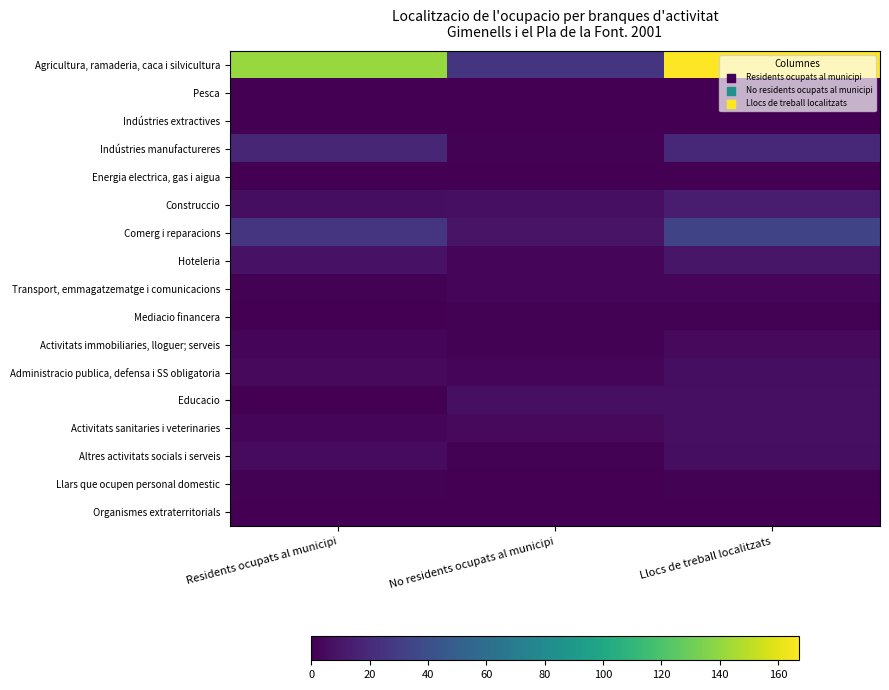

How many distinct data groups are displayed?

17